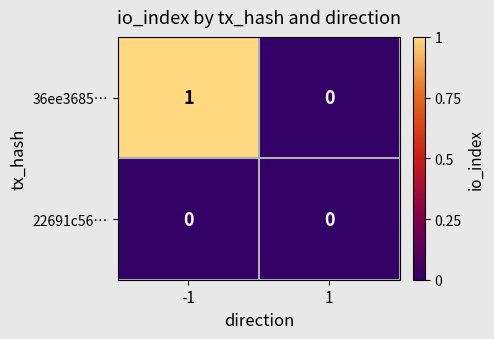

Rank the series at -1 from highest to lowest value.

36ee3685…, 22691c56…